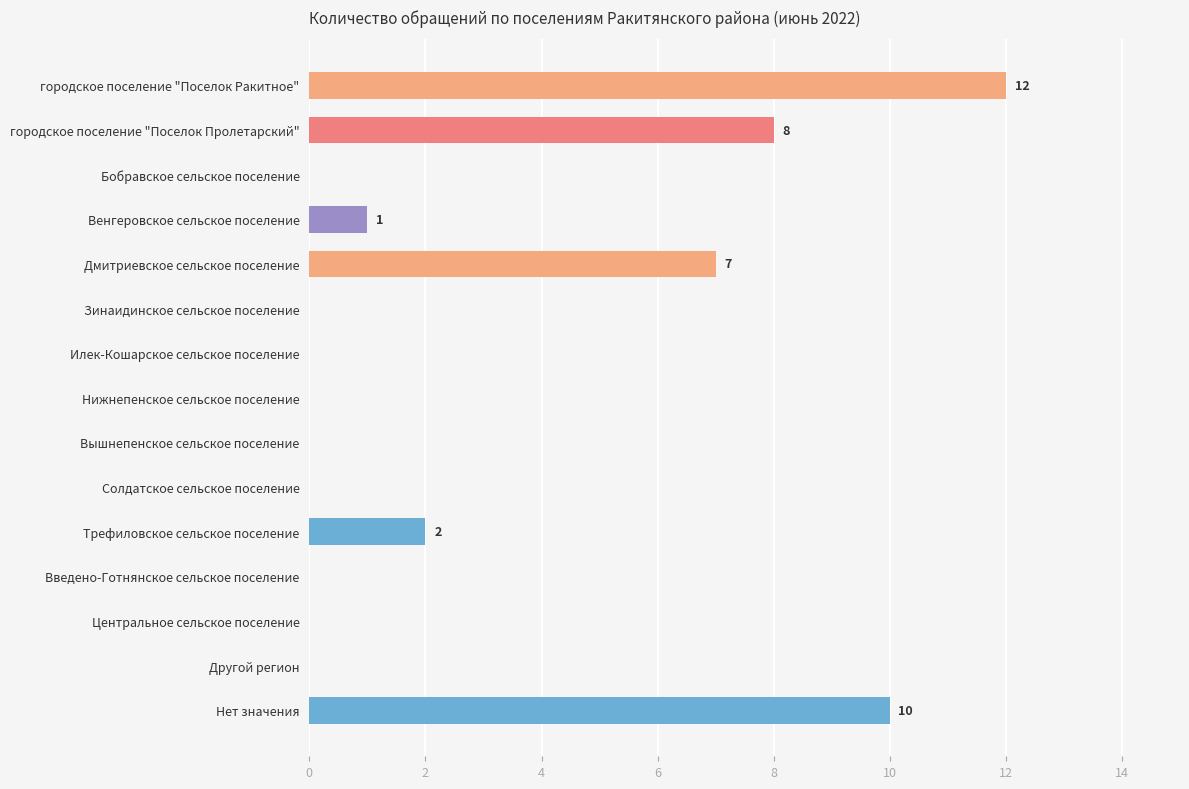

Count the number of categories in the chart.

15